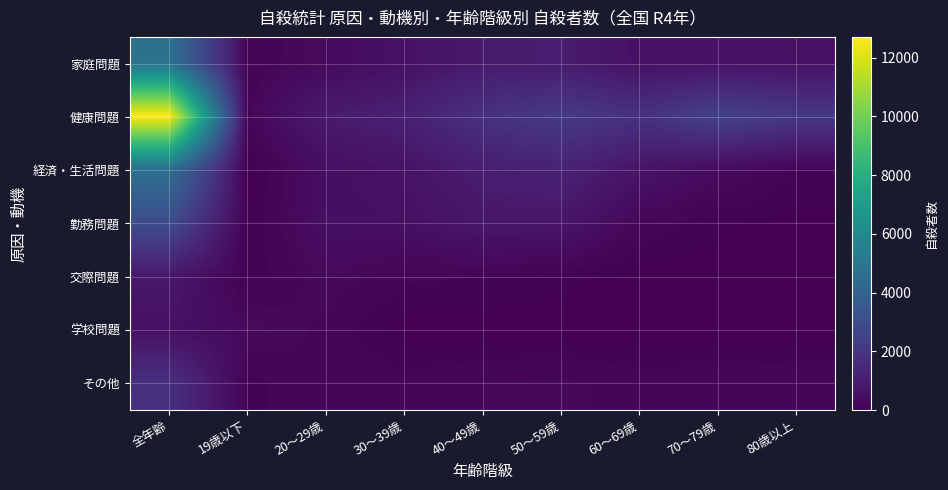

What is the total value across all series at 20～29歳?

3068